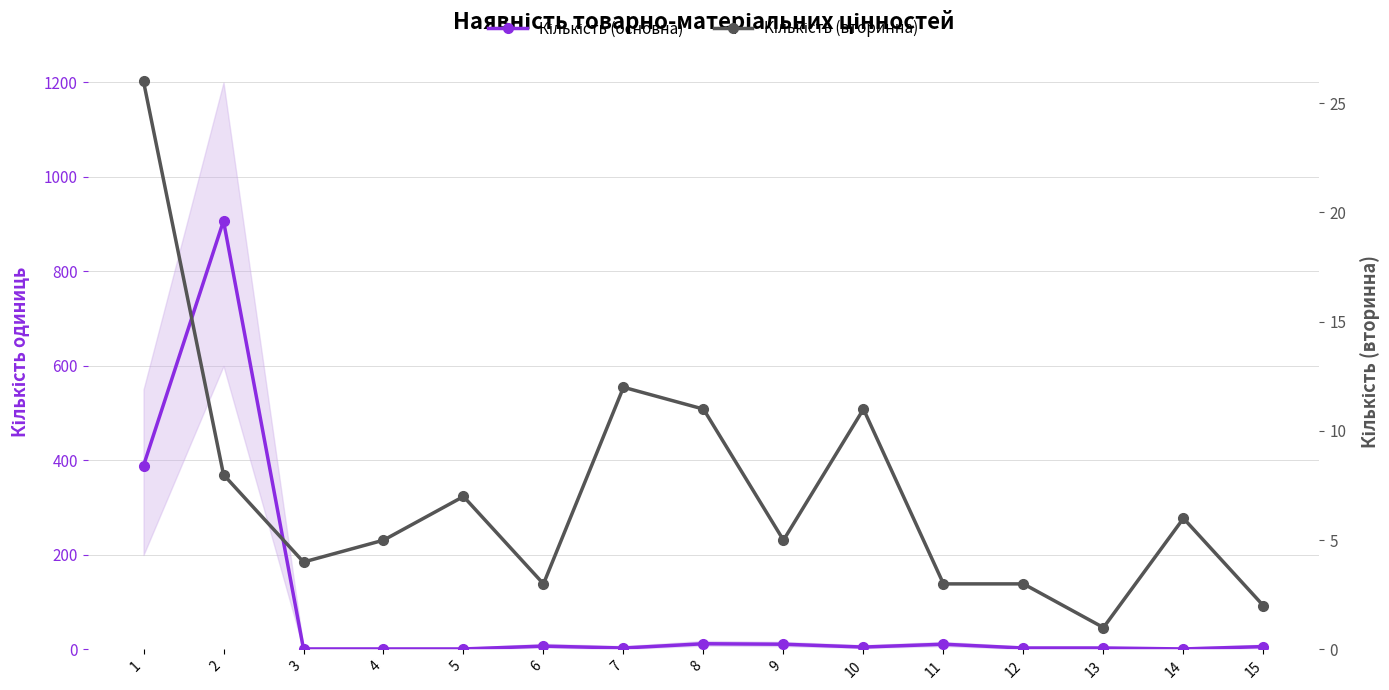

Is it true that Кількість (основна) equals 5 at 12?

False